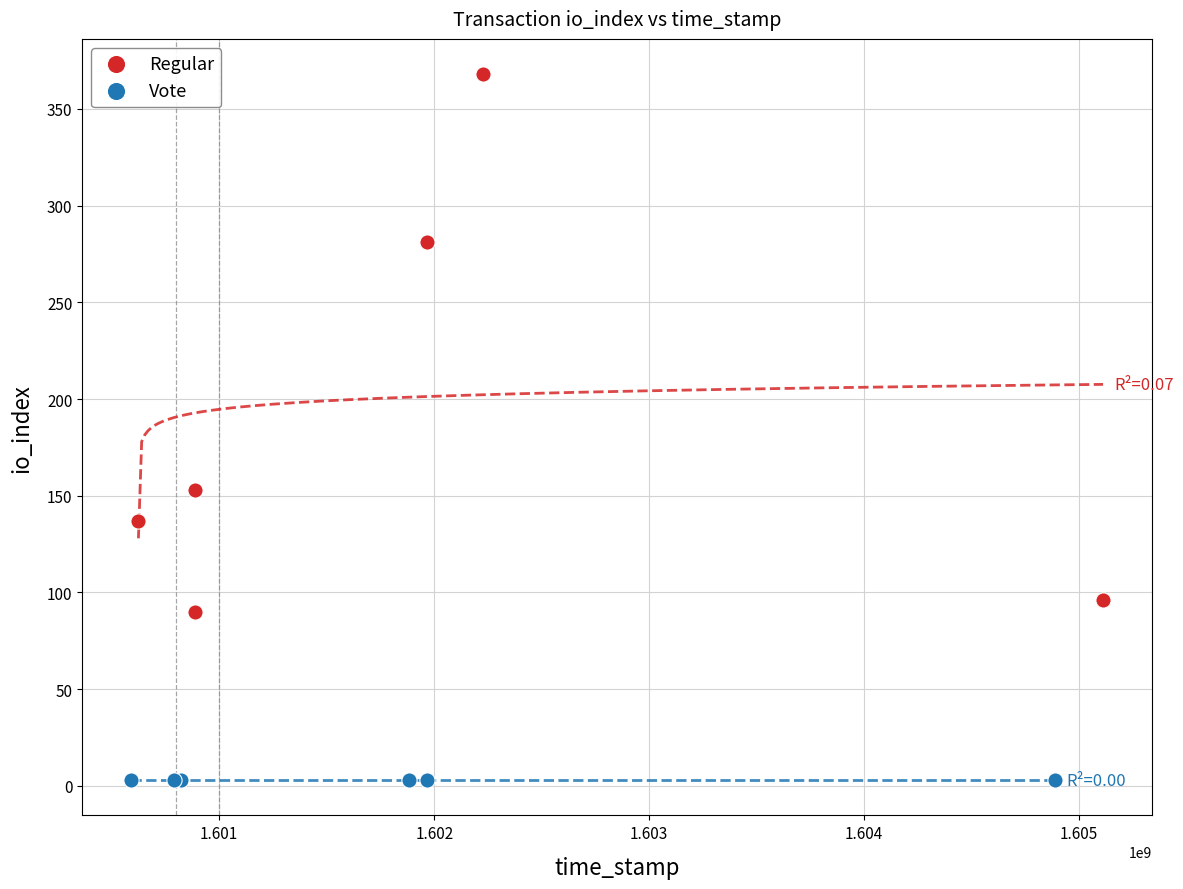

Which series contains the highest Y value?

Regular